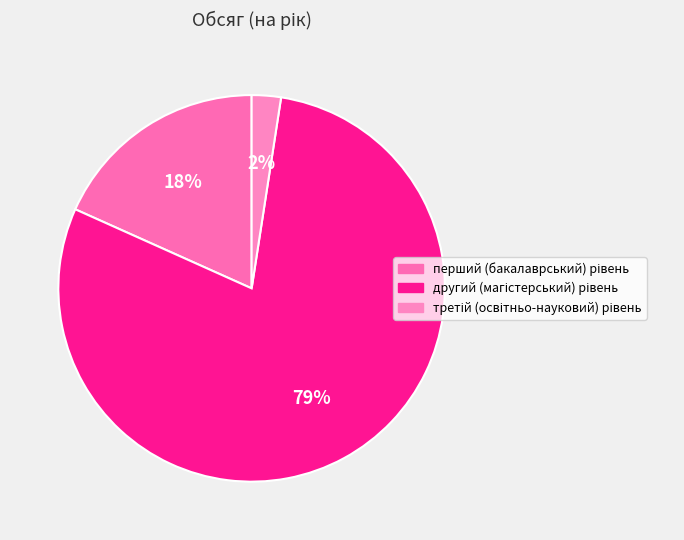

What is the smallest slice in the pie chart?

третій (освітньо-науковий) рівень